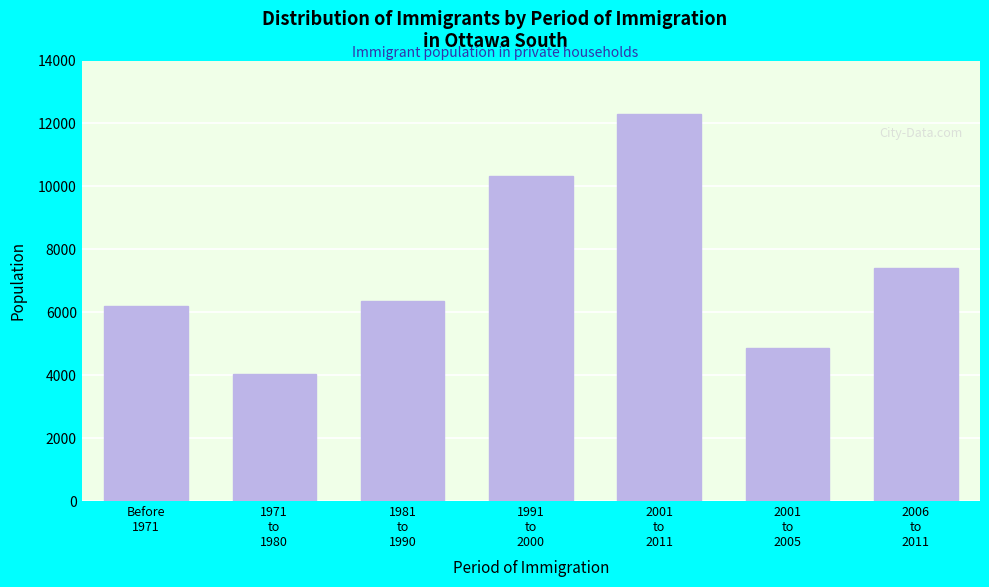

Reading left to right, what are all the values shown in this chart?

6185	4030	6355	10335	12285	4865	7415